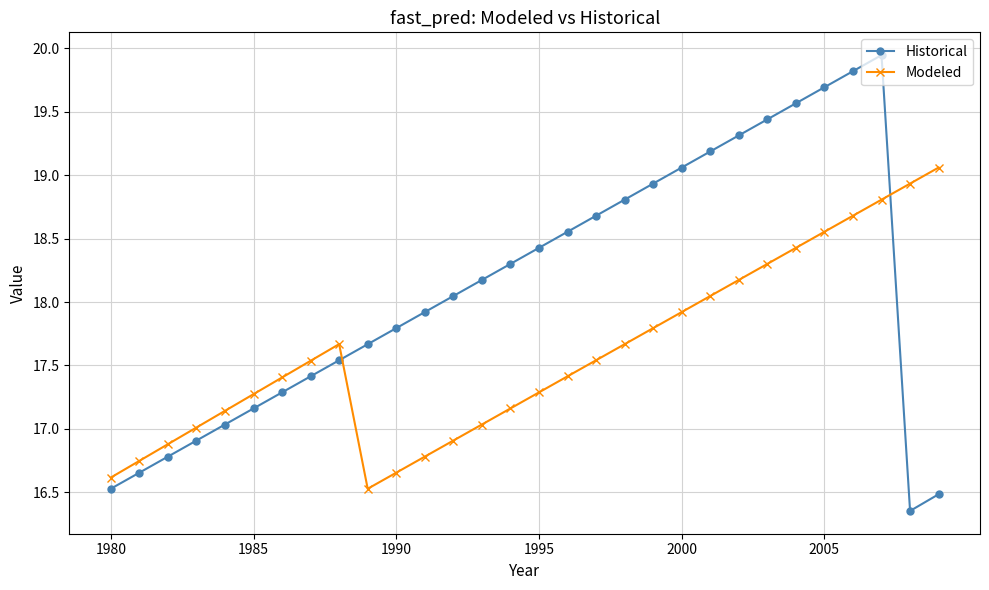

List the series in order of their peak value, lowest first.

Modeled, Historical